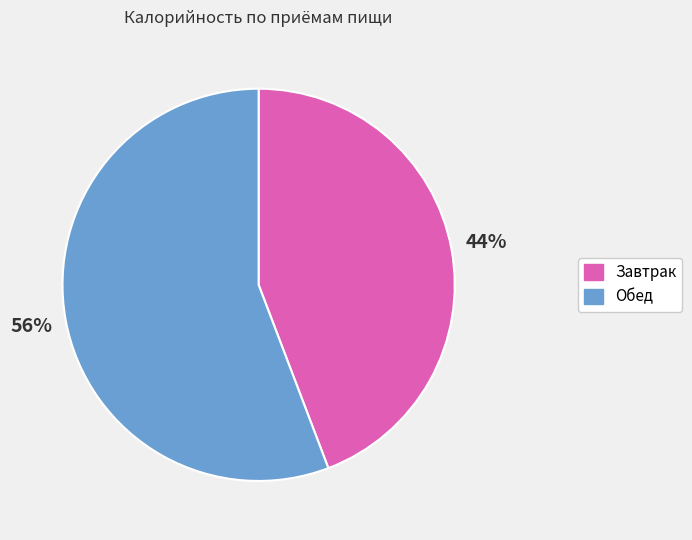

What percentage is the Обед slice, to the nearest percent?

56%